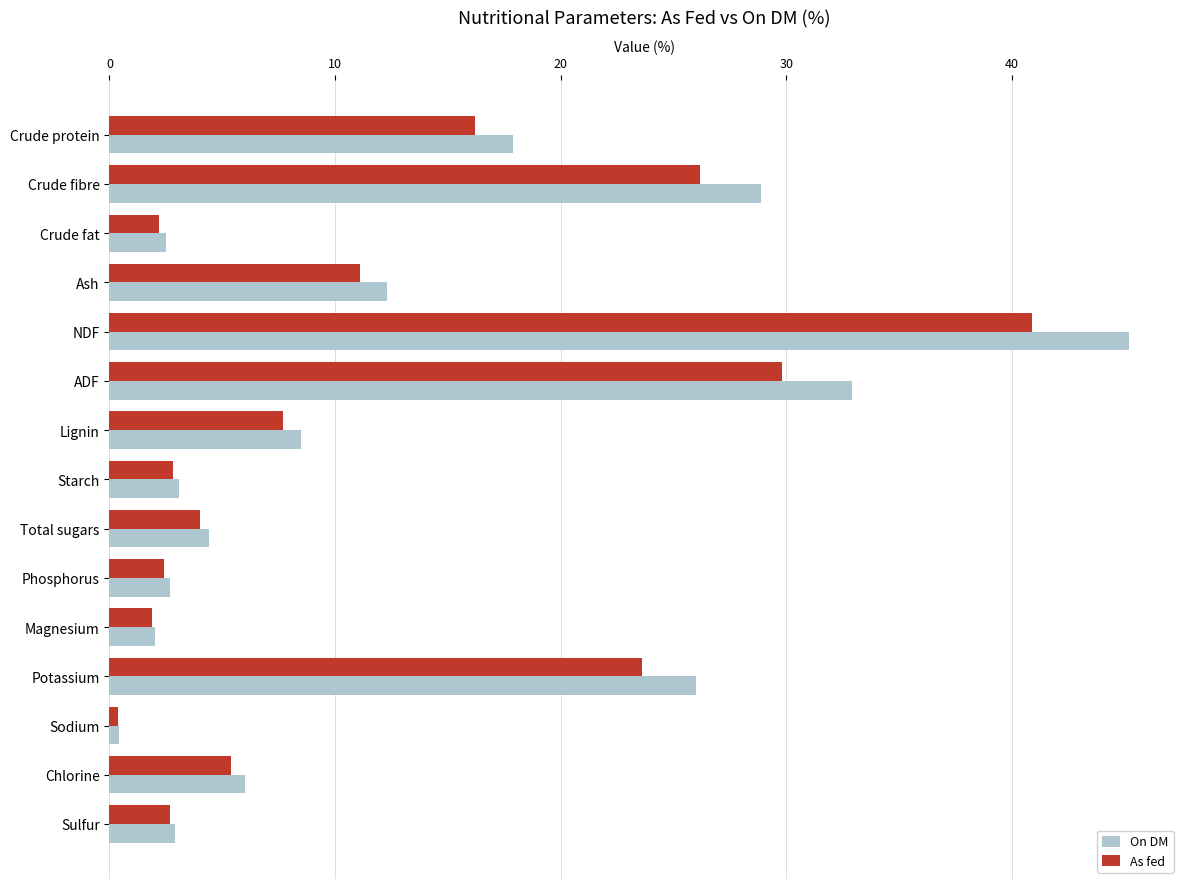

Read the As fed value at Crude protein.

16.2